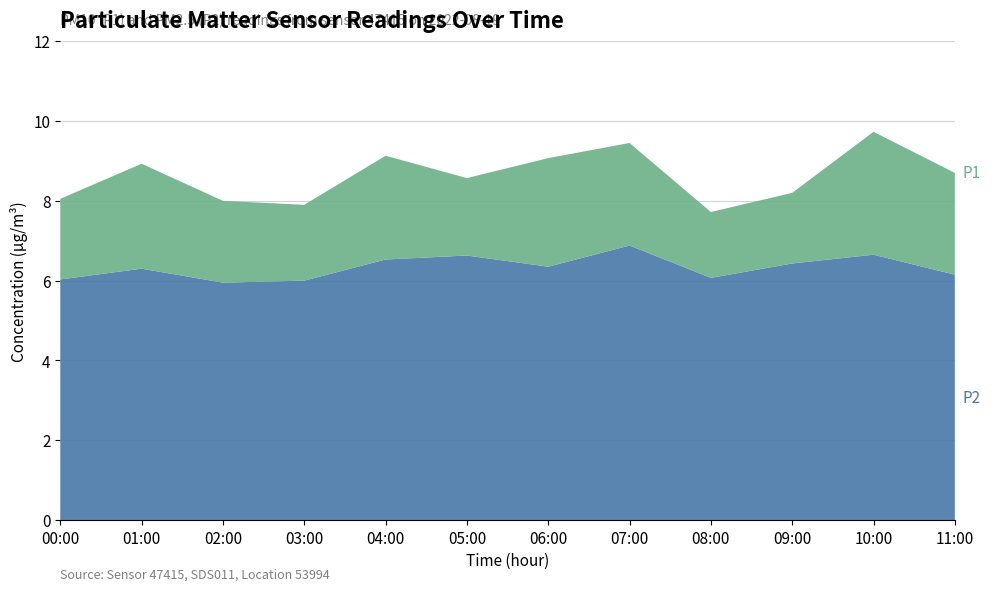

Reading left to right, transcribe all the data shown in this chart.

P1: 00:00=8.1	01:00=8.9	02:00=8.0	03:00=7.9	04:00=9.1	05:00=8.6	06:00=9.1	07:00=9.4	08:00=7.7	09:00=8.2	10:00=9.7	11:00=8.7
P2: 00:00=6.0	01:00=6.3	02:00=6.0	03:00=6.0	04:00=6.5	05:00=6.6	06:00=6.3	07:00=6.9	08:00=6.1	09:00=6.4	10:00=6.7	11:00=6.2